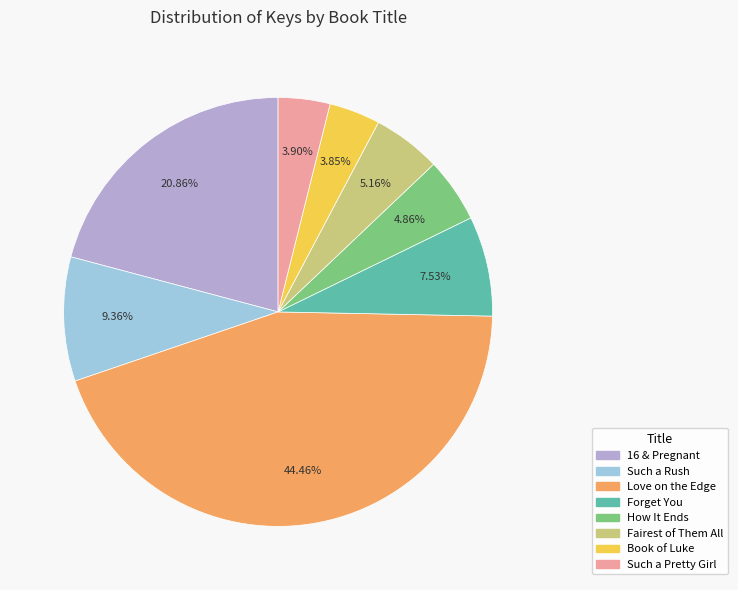

Does How It Ends account for over 50% of the chart?

No